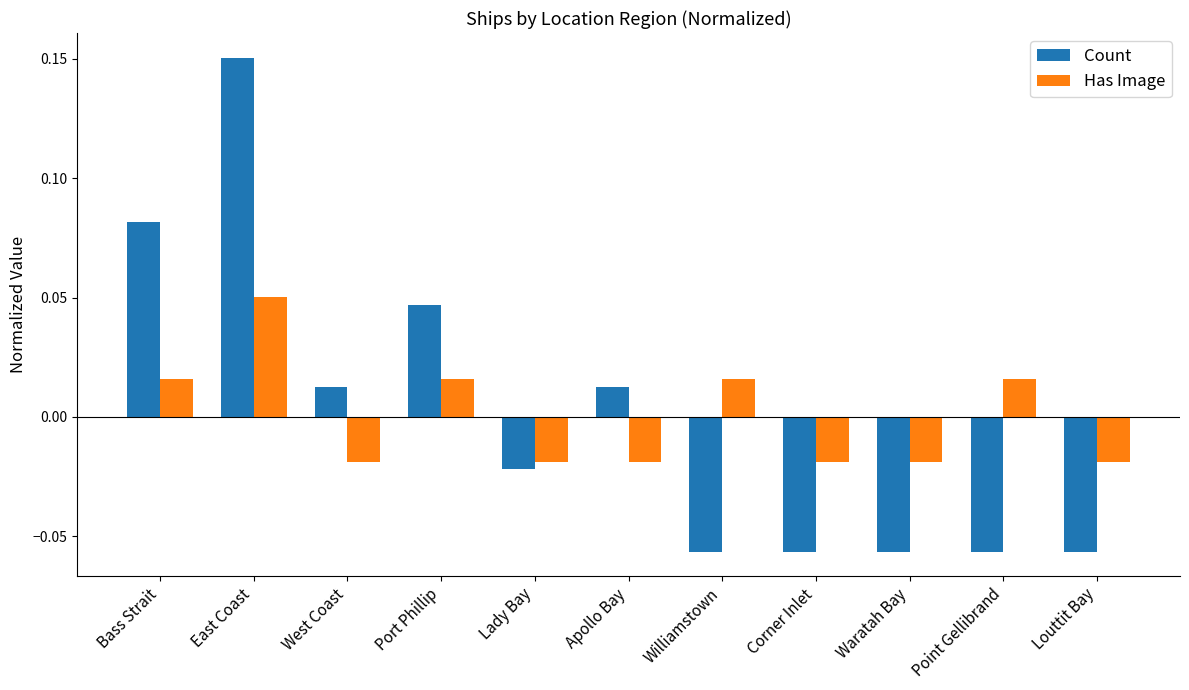

True or false: Count has a value of 0.1 at Port Phillip.

False